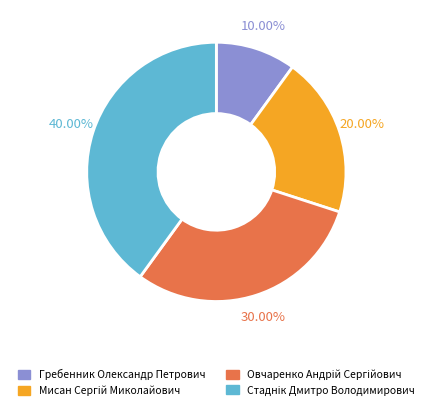

Is there any slice that represents more than half of the pie?

No